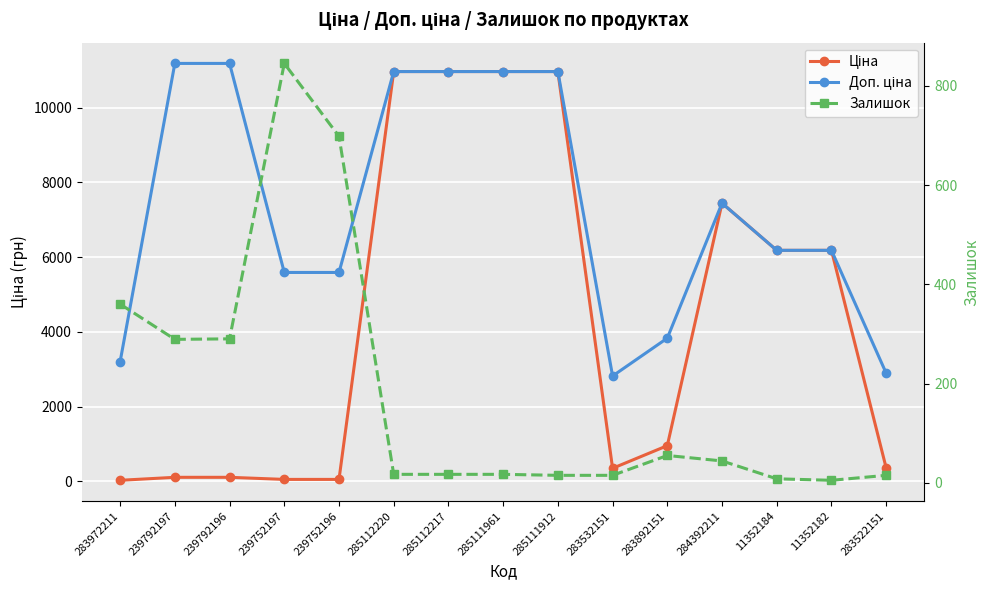

What is the label of the 12th point from the left?

284392211